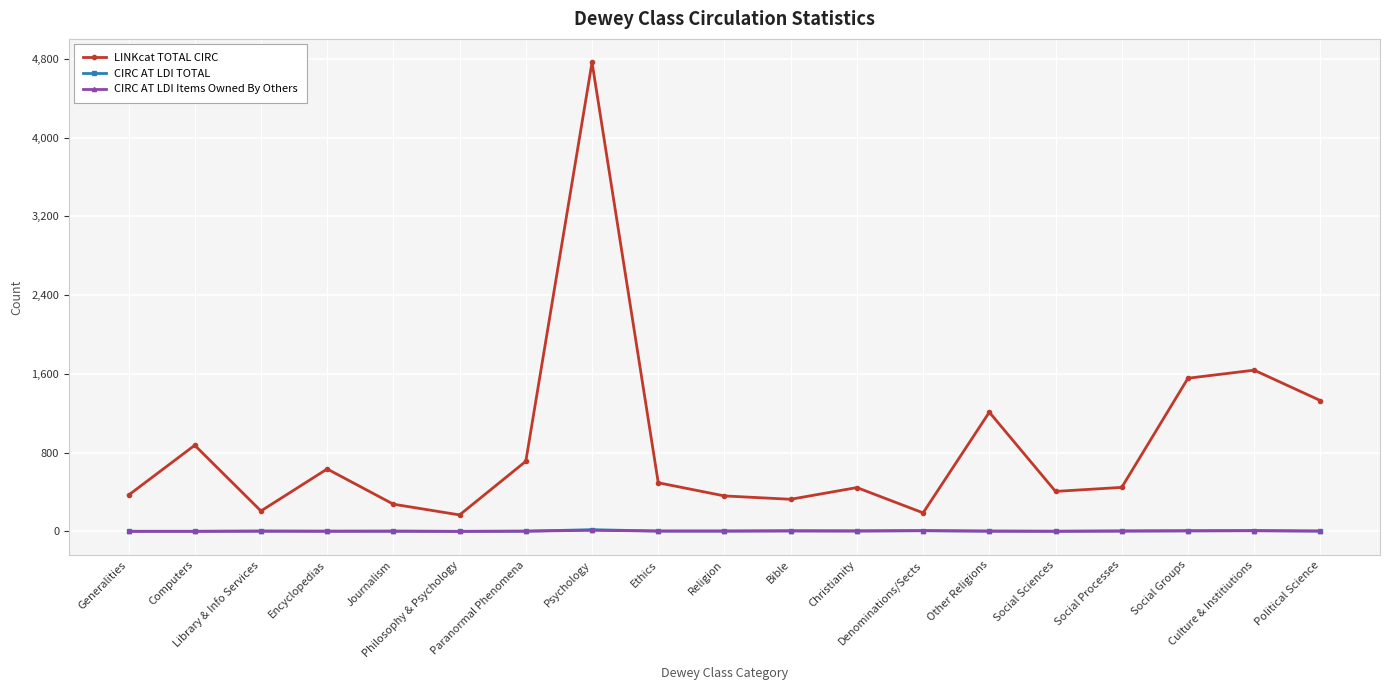

What position from the right is Ethics?

11